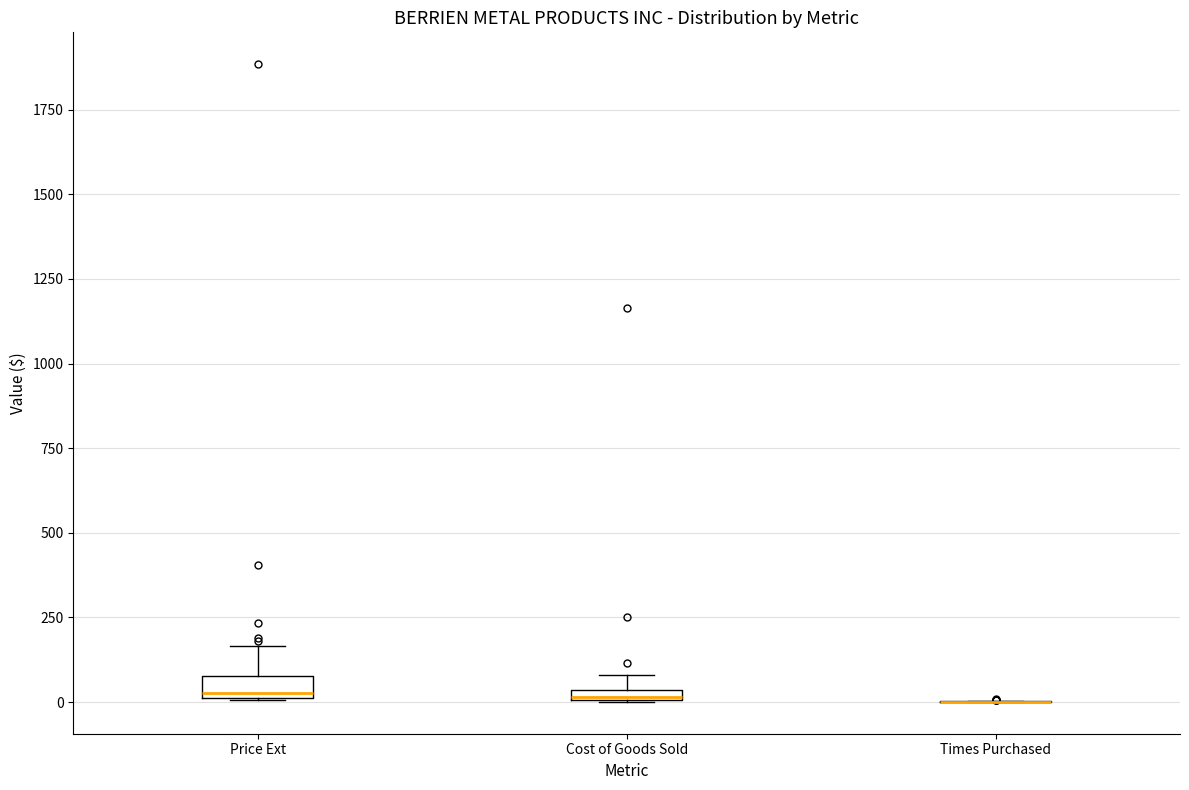

Where is the upper edge of the box for Price Ext on the y-axis? The values are not printed on the chart, so give them approximately, as read against the axis.

100